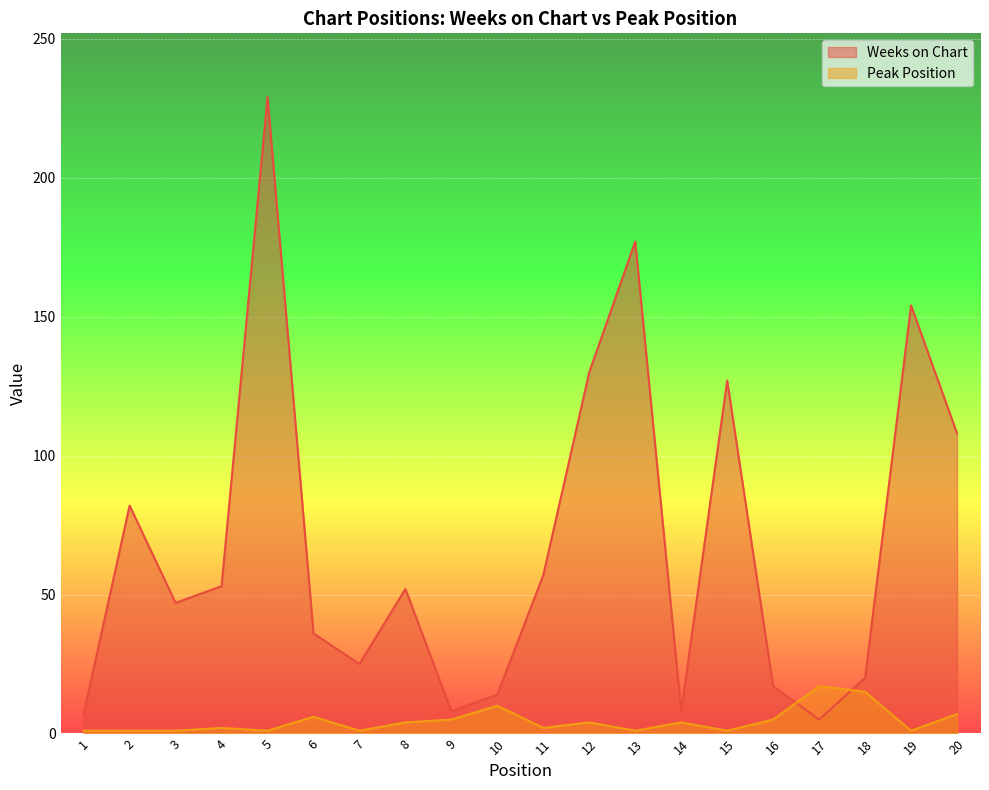

Rank the series by their average value, from lowest to highest.

Peak Position, Weeks on Chart